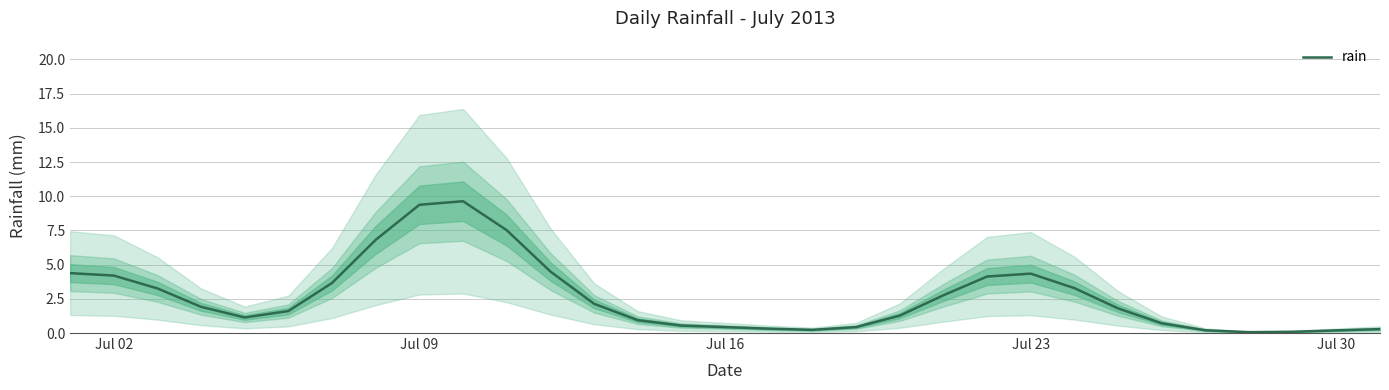

What is the highest value of the rain series?

9.6